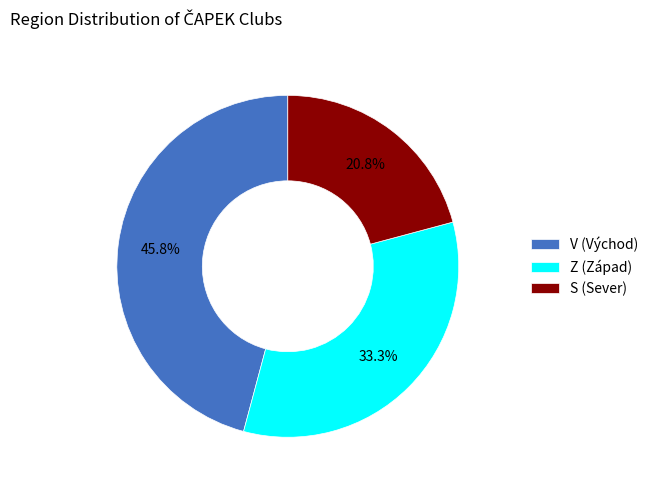

What portion of the pie excludes V?

54.2%